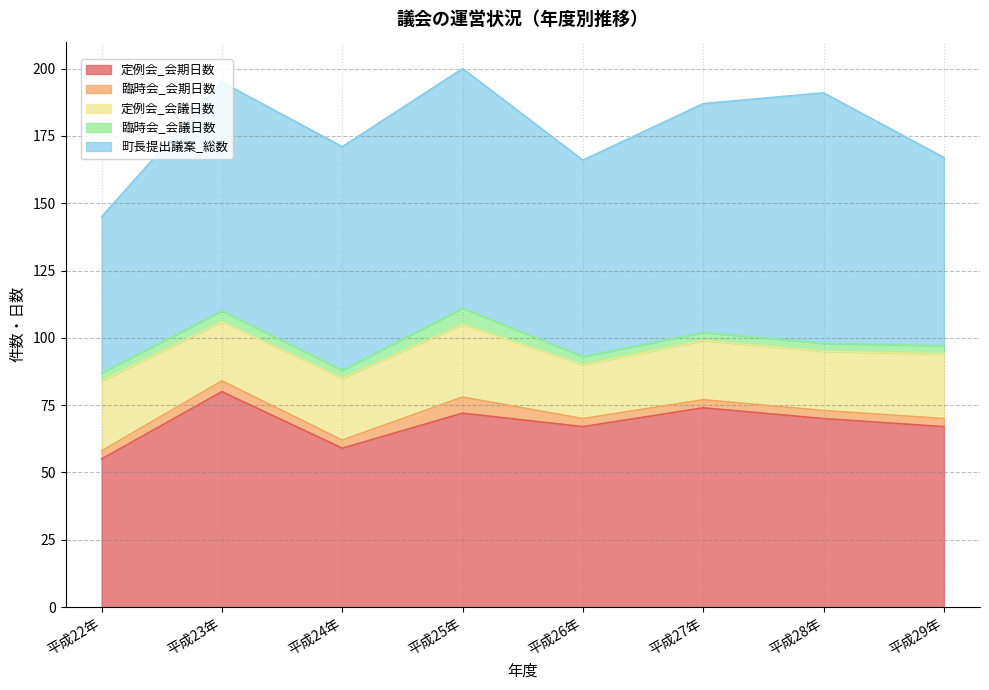

True or false: 町長提出議案_総数 and 臨時会_会議日数 intersect in this chart.

False